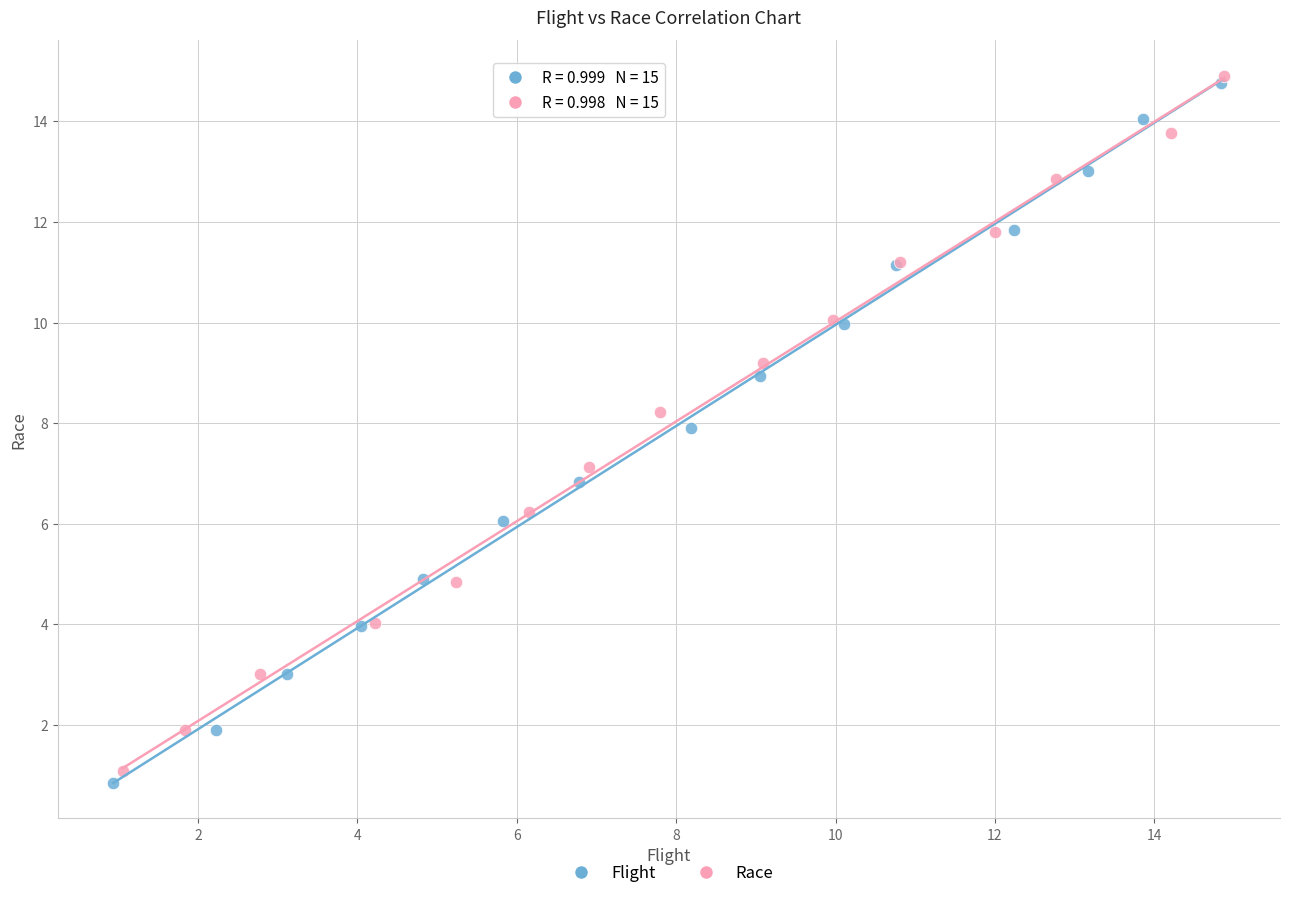

What are all the series names shown in the legend?

Flight, Race